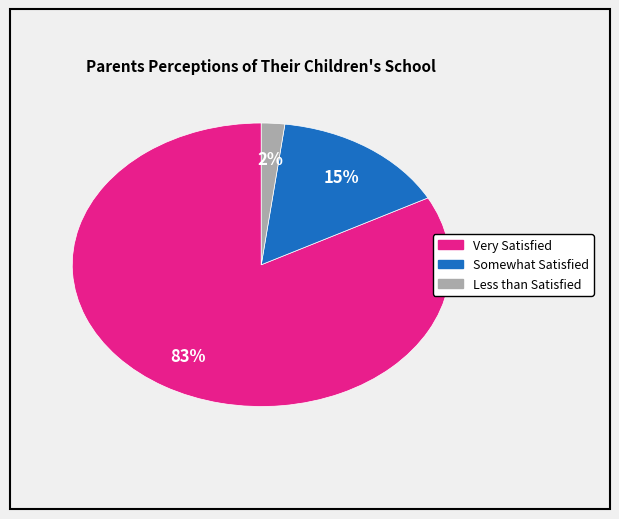

Is there a majority slice in this chart?

Yes